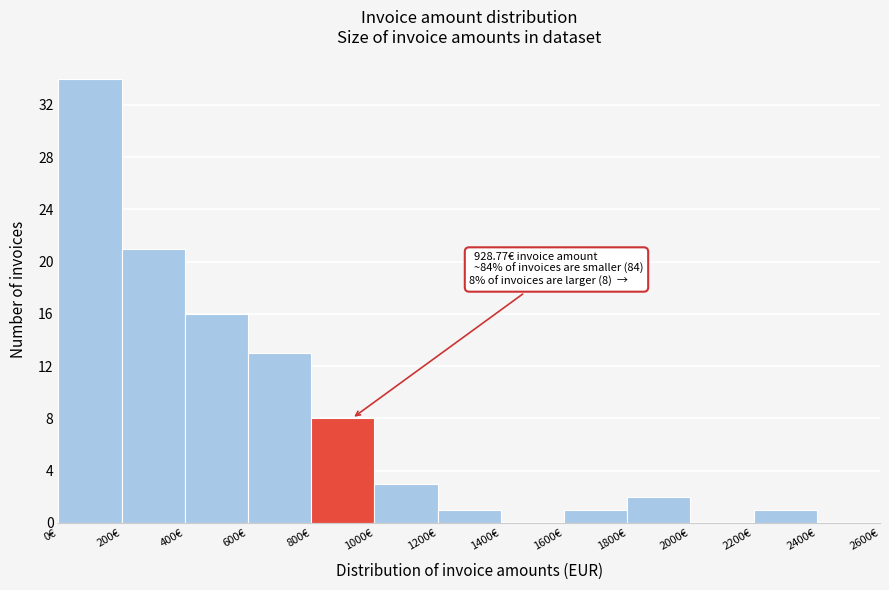

Which range on the x-axis has the tallest bar?

0 to 200